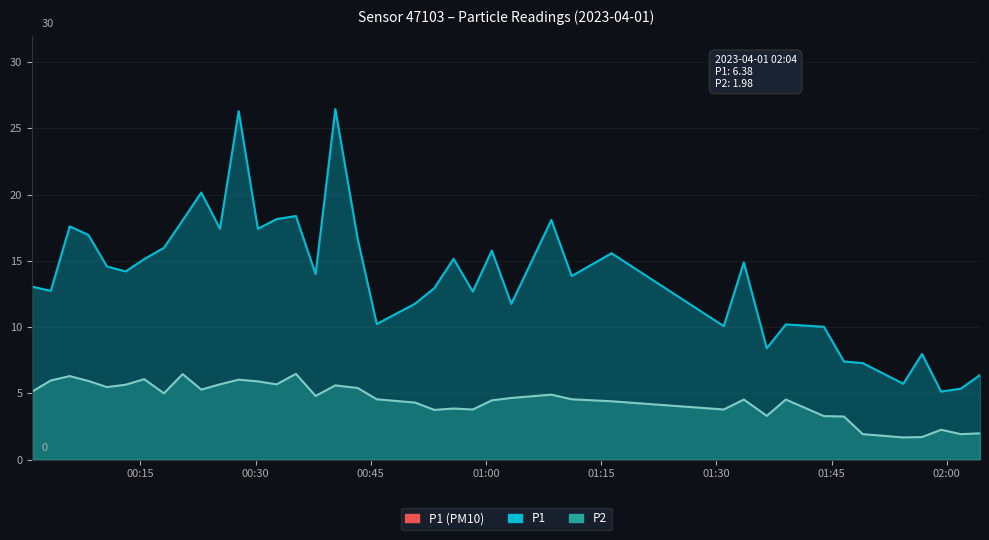

What is the difference between the highest and lowest values at 2023-04-01T00:35:15?

11.9